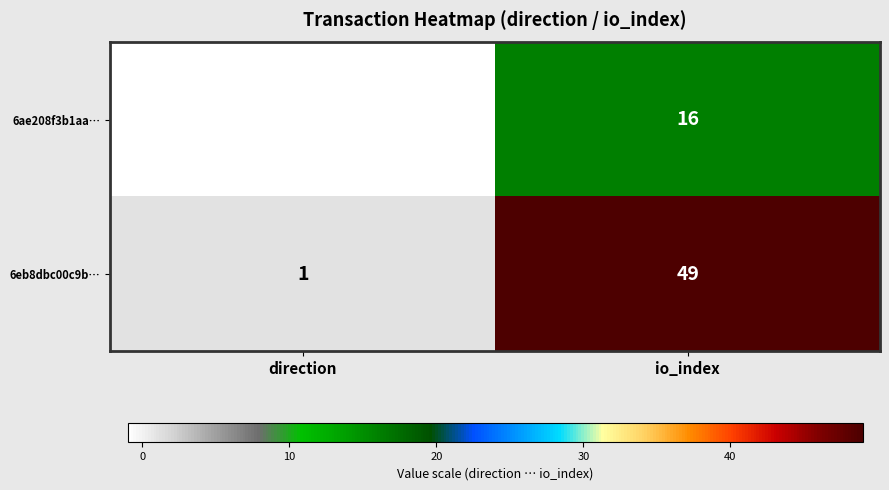

True or false: 6ae208f3b1aa… has a value of 16 at io_index.

True